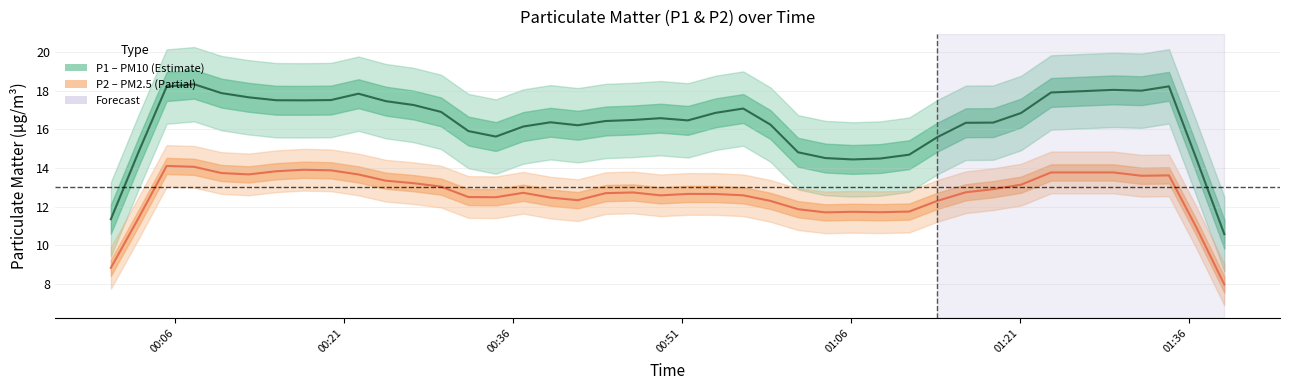

How many categories are shown in the chart?

40